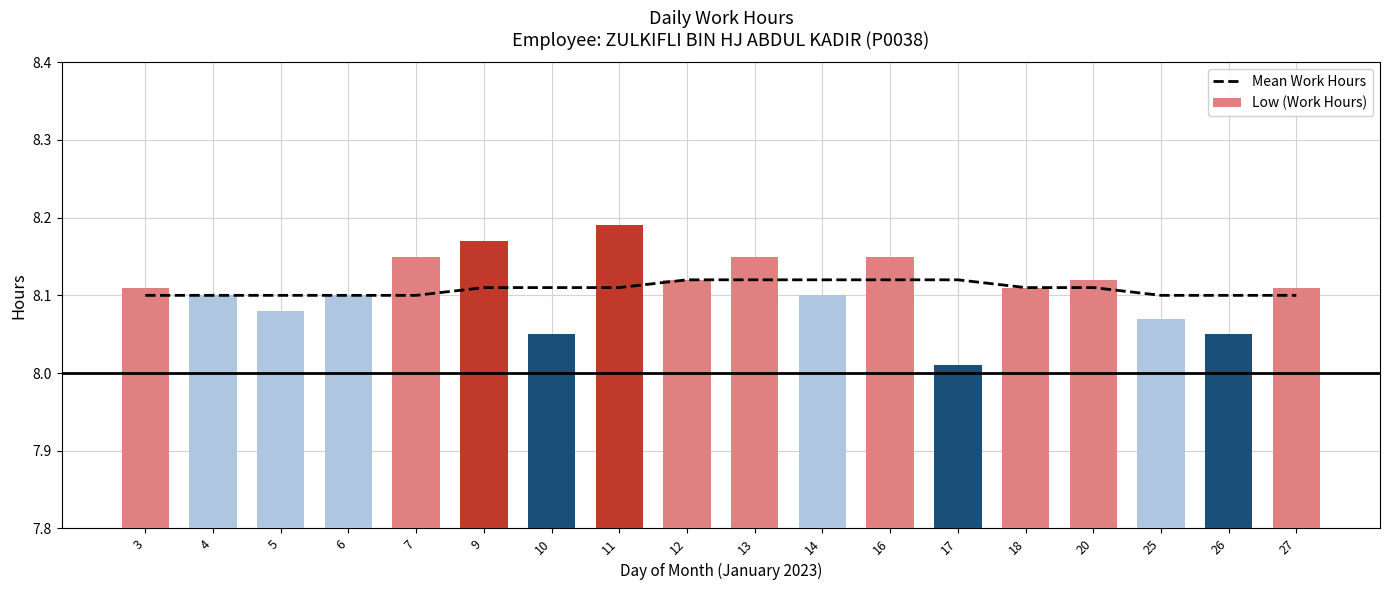

How many distinct data groups are displayed?

2